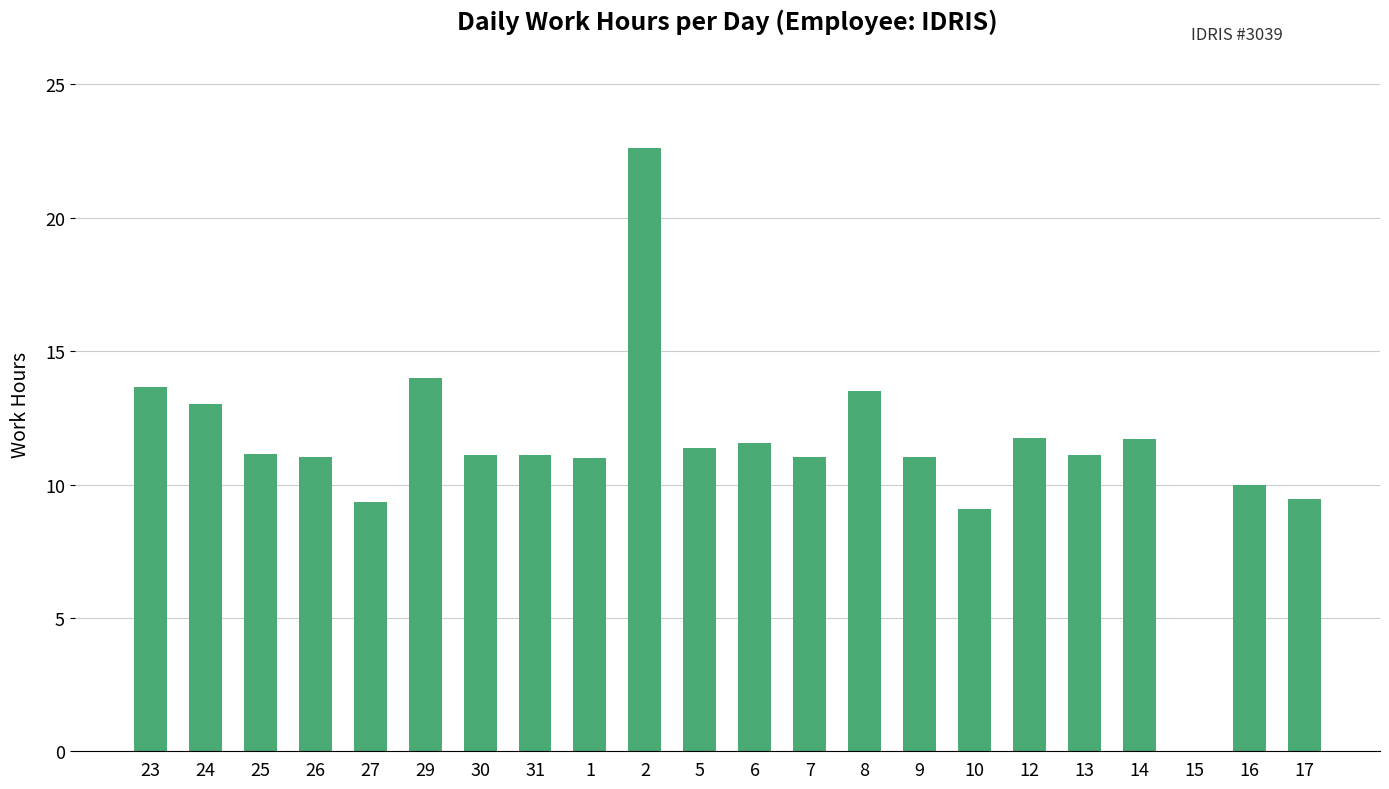

The value at 26 is 17.6. True or false?

False